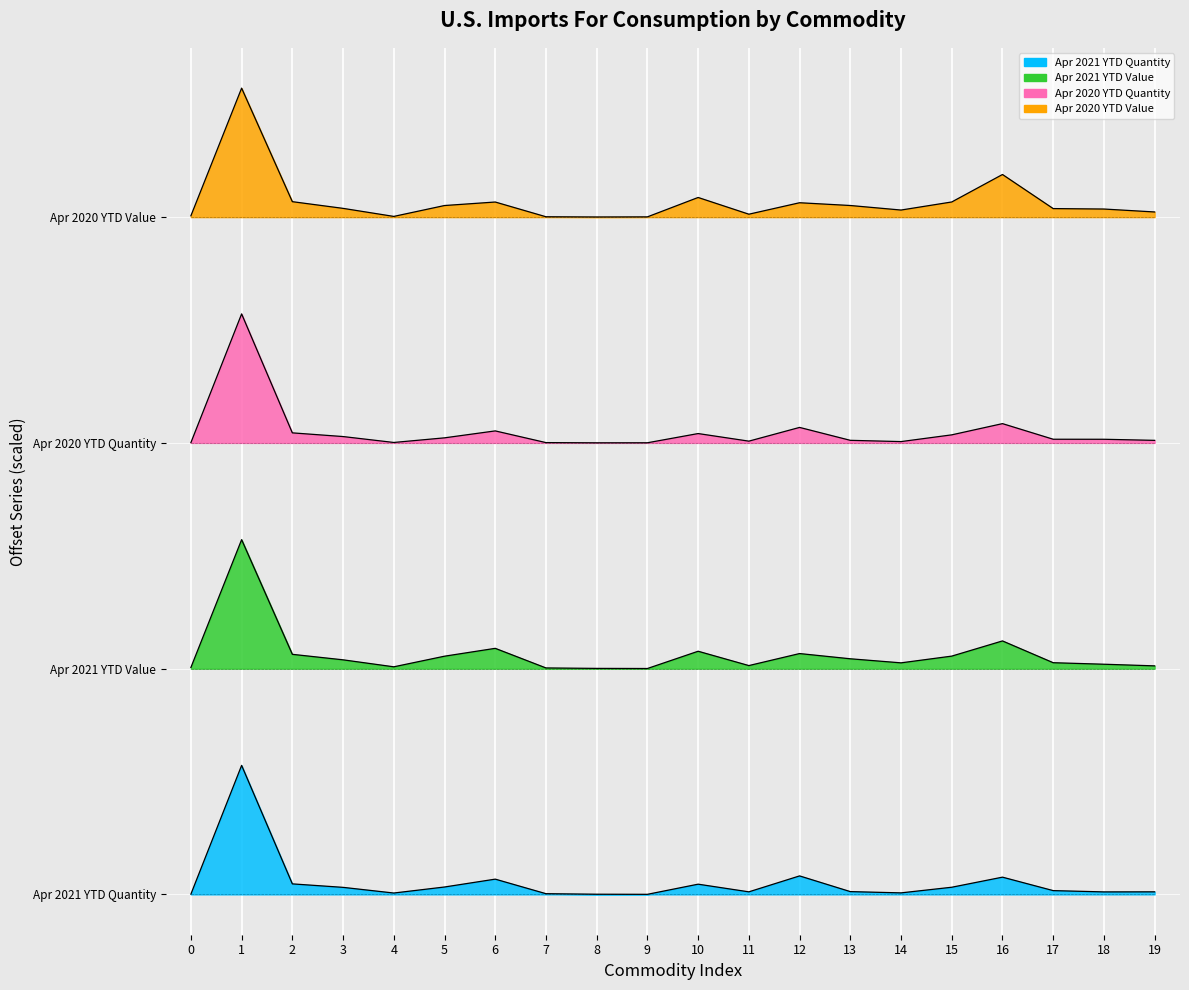

What are all the series names shown in the legend?

Apr 2021 YTD Quantity, Apr 2021 YTD Value, Apr 2020 YTD Quantity, Apr 2020 YTD Value